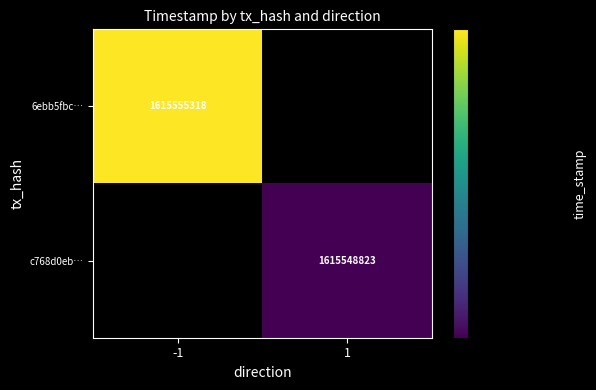

True or false: c768d0eb… has a value of 1615548823 at 1.

True